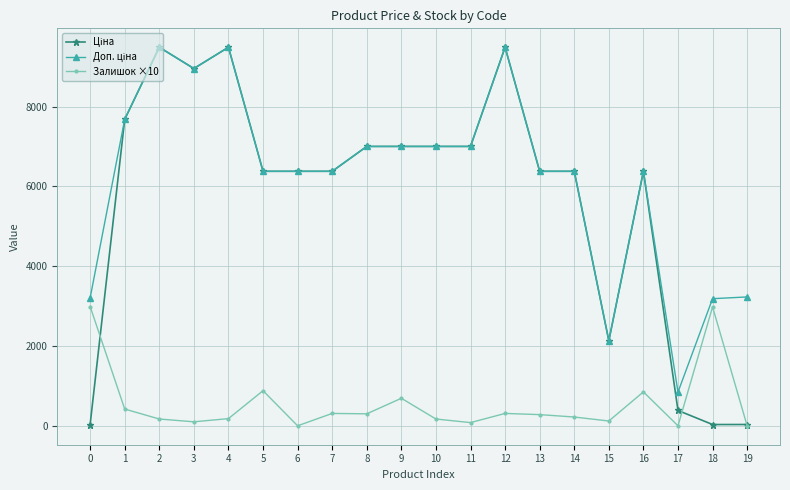

What is the spread (max minus min) of values at 1?

7260.9